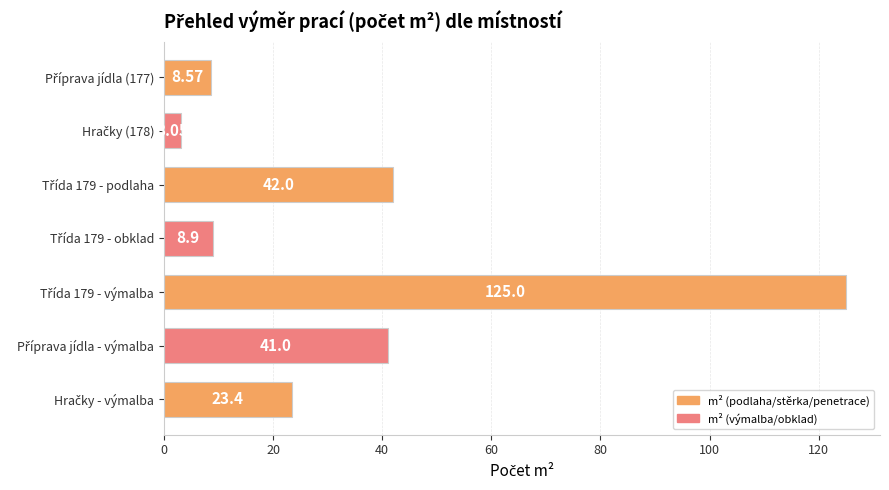

What is the average value?

36.0